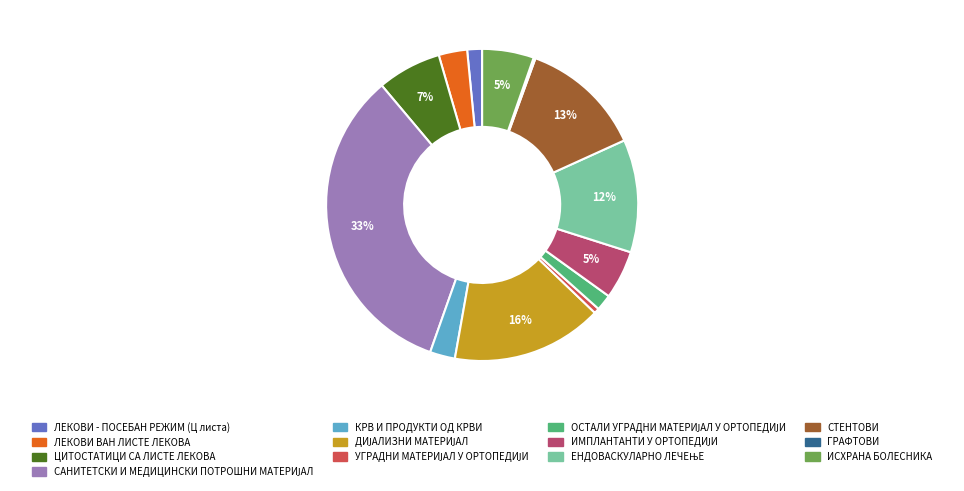

What percentage is the КРВ И ПРОДУКТИ ОД КРВИ slice, to the nearest percent?

3%